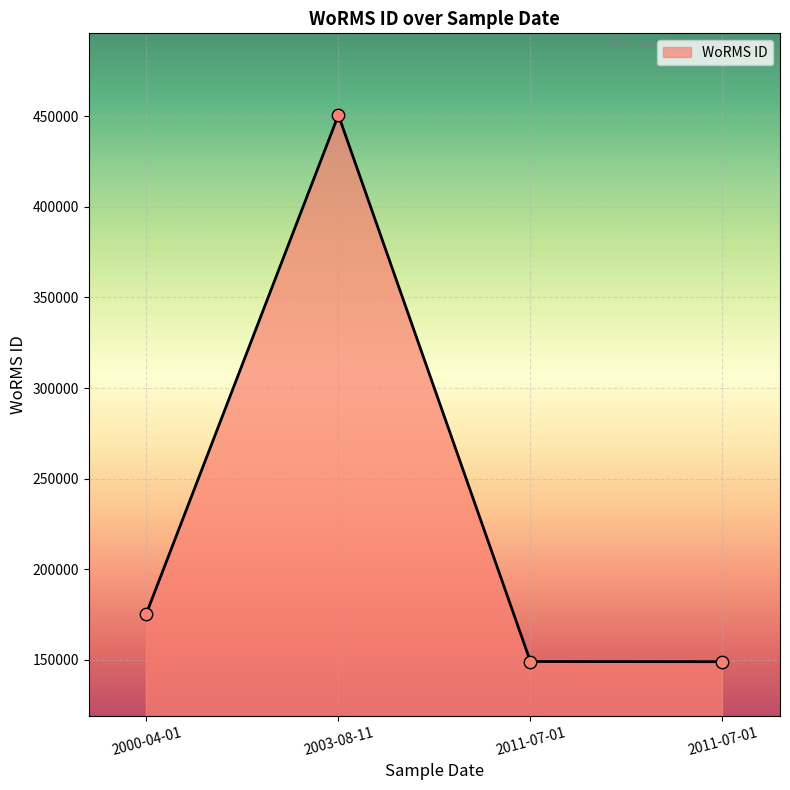

What is the change in value from 2000-04-01 to 2011-07-01?

-26539